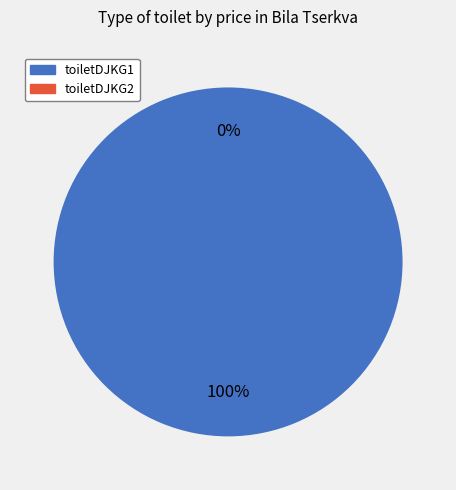

Does any single category account for the majority?

Yes